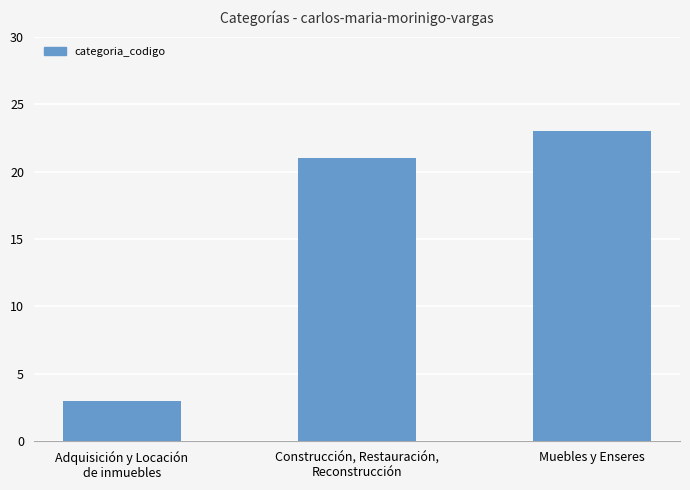

List the labels in order of value, largest first.

Muebles y Enseres, Construcción, Restauración,
Reconstrucción, Adquisición y Locación
de inmuebles